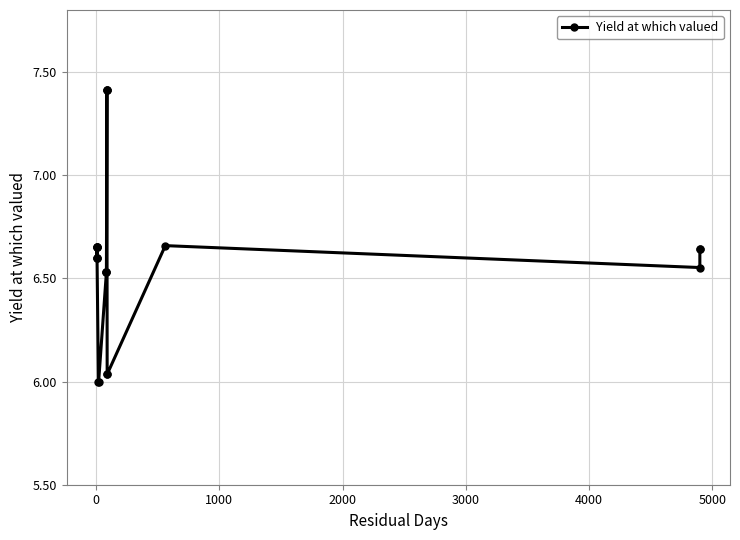

How many interior local valleys (lower than both neighbors) does the data have?

2